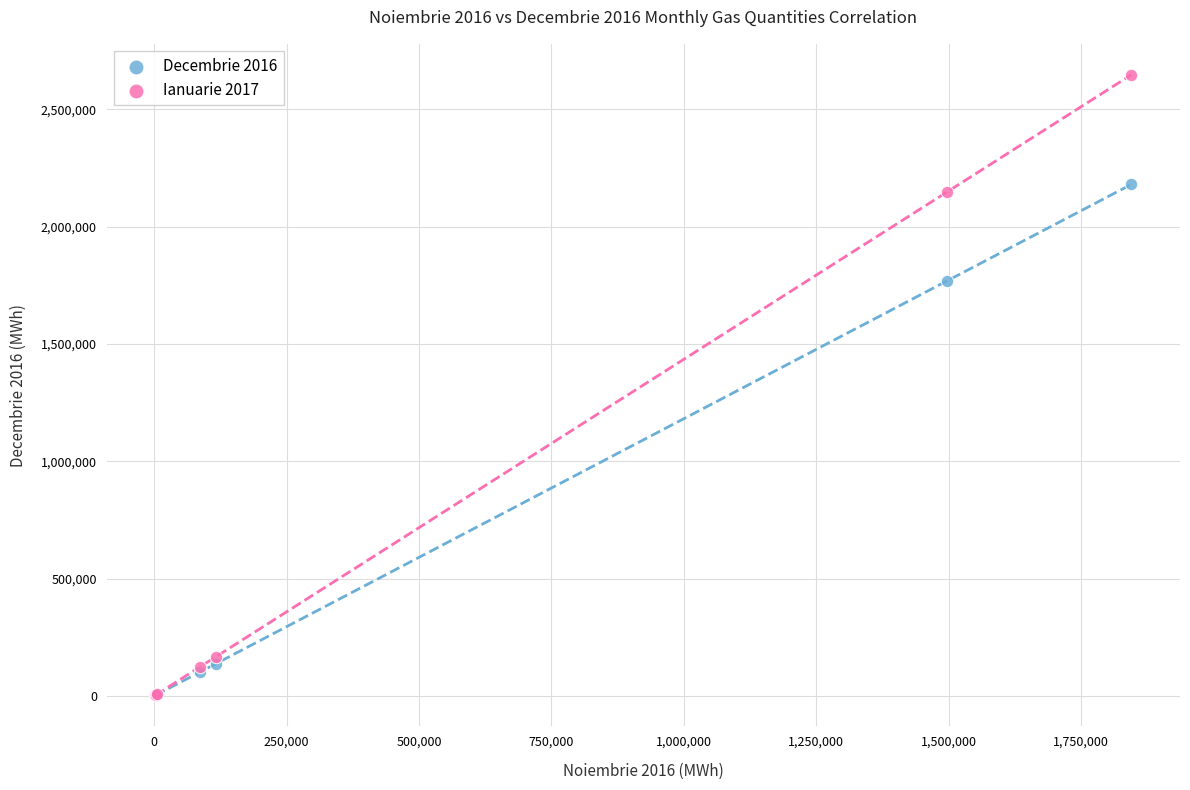

Across all series, what Y value is closest to 1324359?

1767574.7